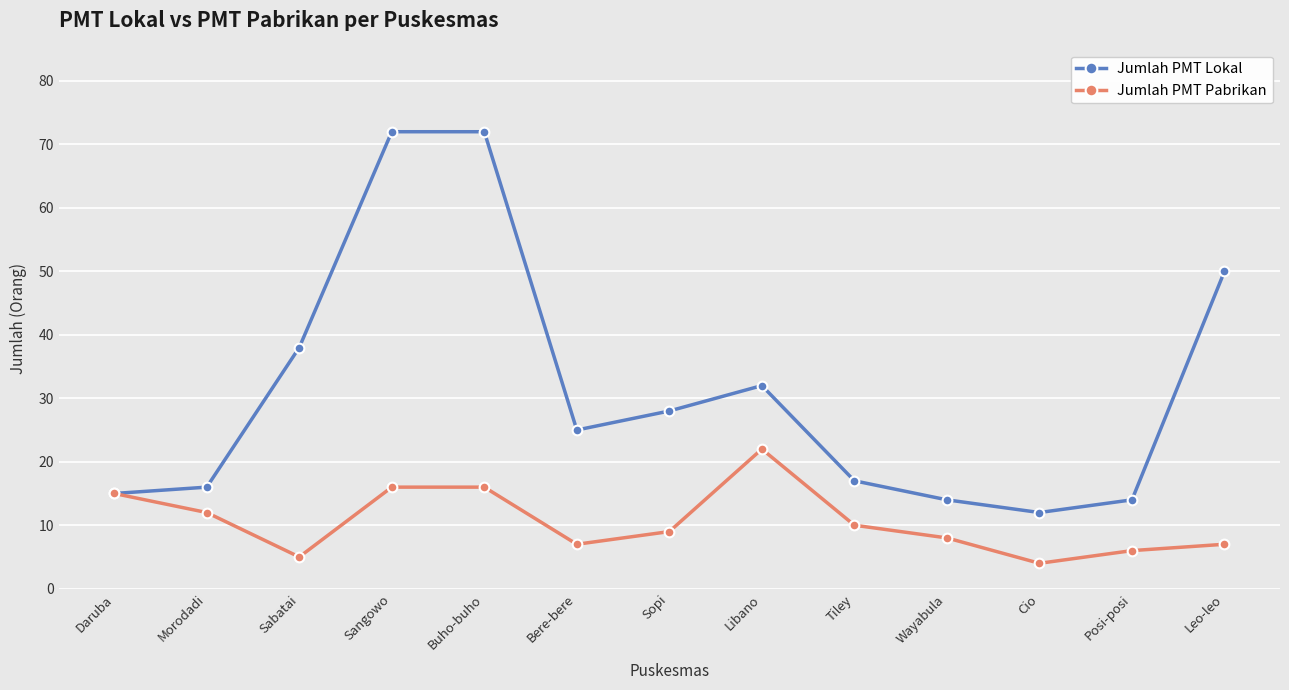

Count the number of data series in this chart.

2